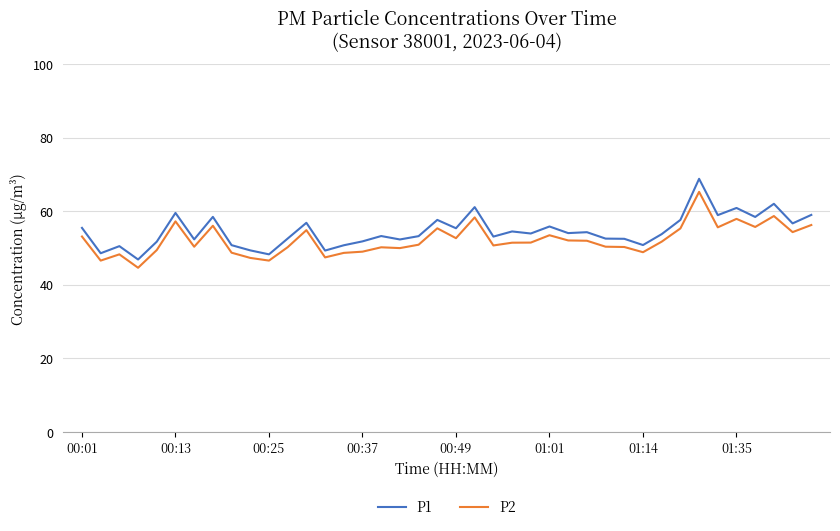

Which series has the largest total across all categories?

P1